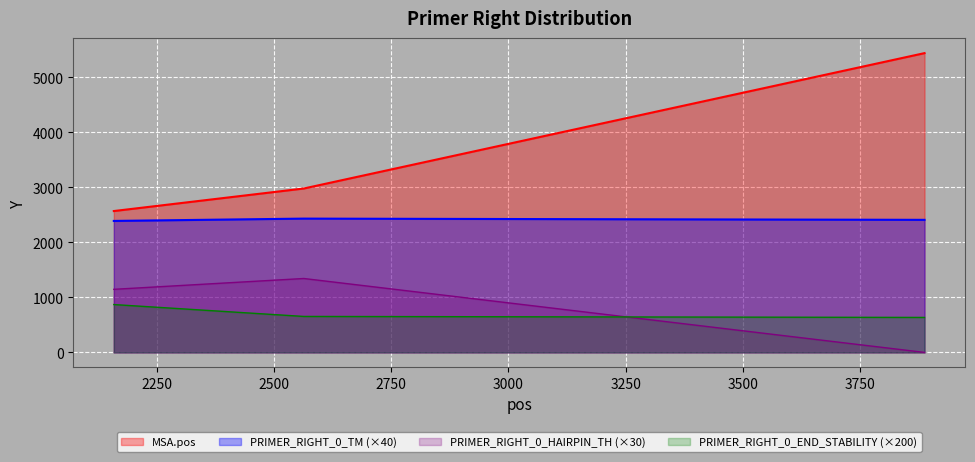

Reading left to right, what are all the values shown in this chart?

MSA.pos: 2570.0	2980.0	5441.0
PRIMER_RIGHT_0_TM: 2390.4	2432.4	2410.0
PRIMER_RIGHT_0_HAIRPIN_TH: 1146.9	1343.7	0.0
PRIMER_RIGHT_0_END_STABILITY: 870.0	654.0	636.0